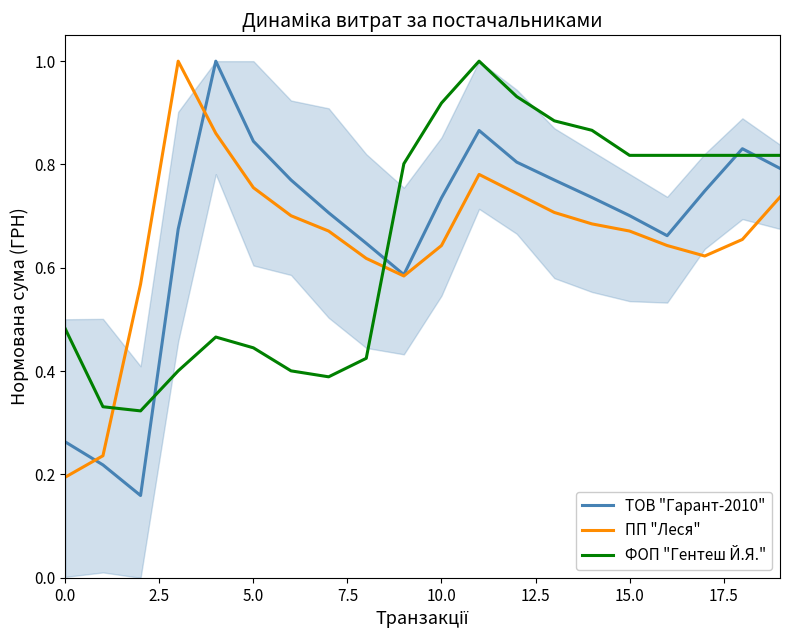

Does the chart display data point markers on the line(s)?

No